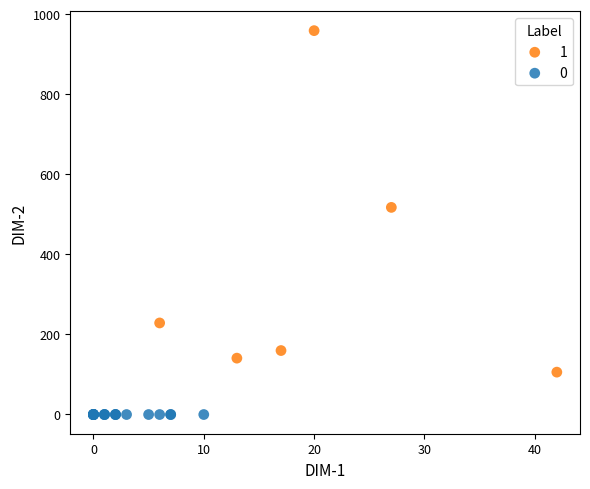

Which series reaches the maximum Y coordinate?

1